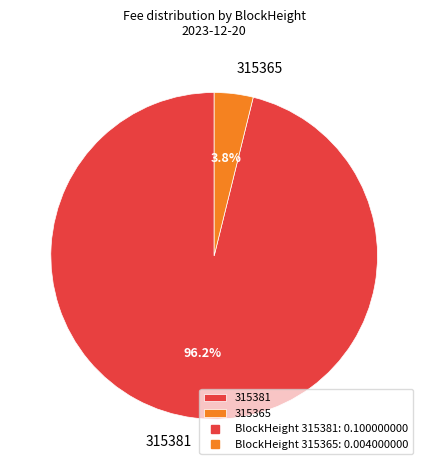

Which has a higher value, 315365 or 315381?

315381